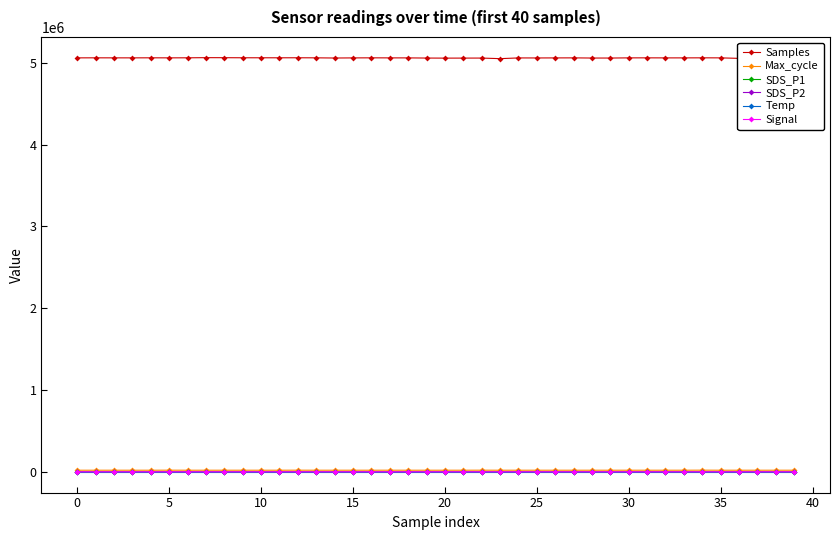

True or false: SDS_P1 has more than 1 interior local peaks.

True